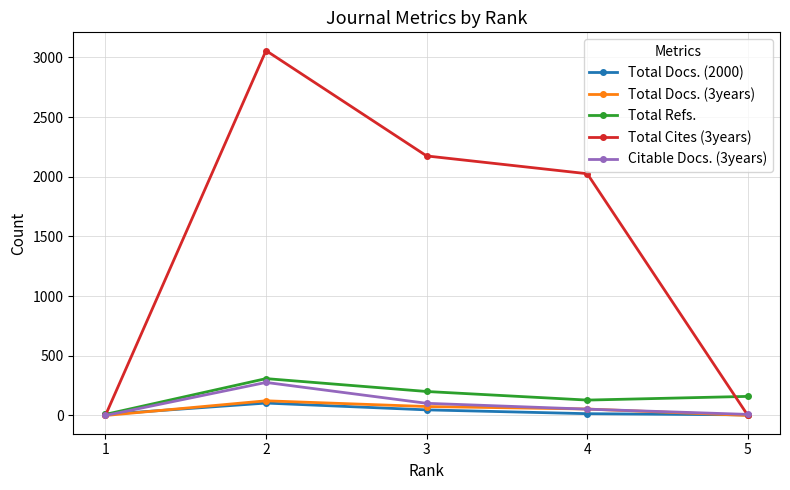

List the series in order of their peak value, highest first.

Total Cites (3years), Total Refs., Citable Docs. (3years), Total Docs. (3years), Total Docs. (2000)